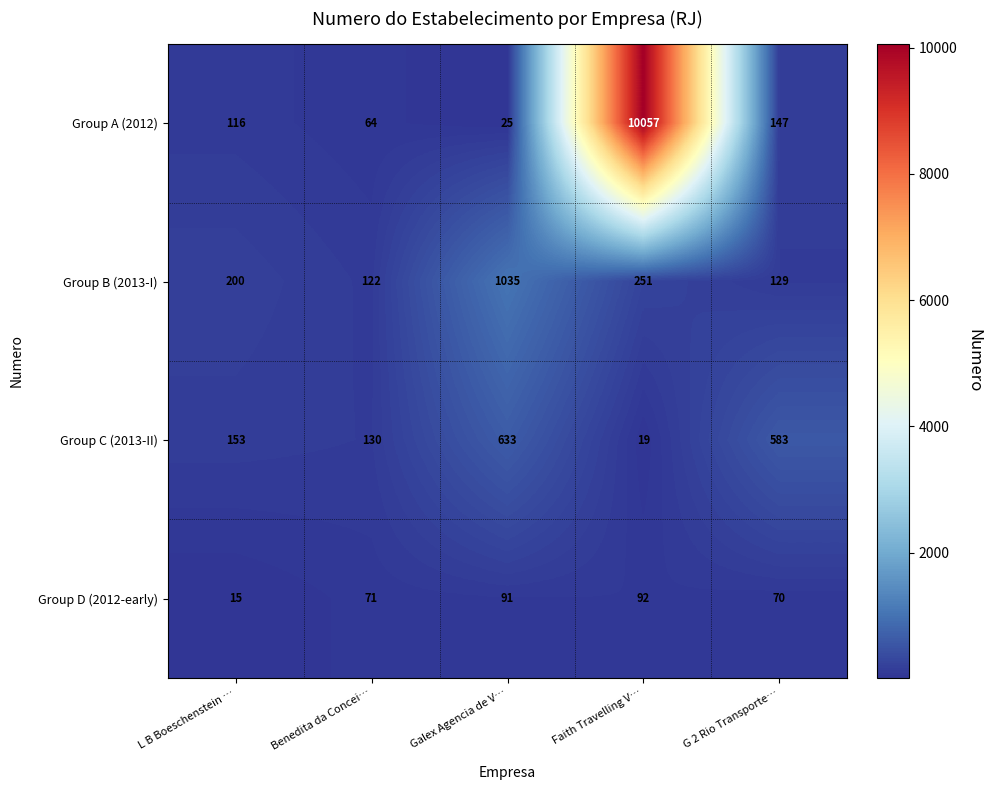

What is the difference between the highest and lowest values at Benedita da Concei…?

66